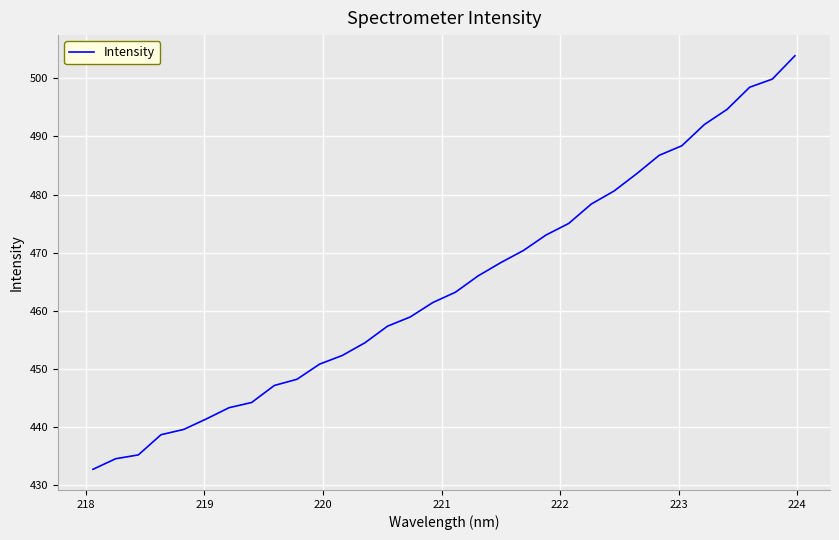

Reading right to left, list all the values displayed in this chart.

503.9	499.9	498.5	494.7	492.1	488.4	486.8	483.6	480.6	478.4	475.0	473.0	470.4	468.3	466.0	463.2	461.4	458.9	457.4	454.5	452.3	450.8	448.2	447.1	444.2	443.3	441.4	439.6	438.7	435.2	434.5	432.7